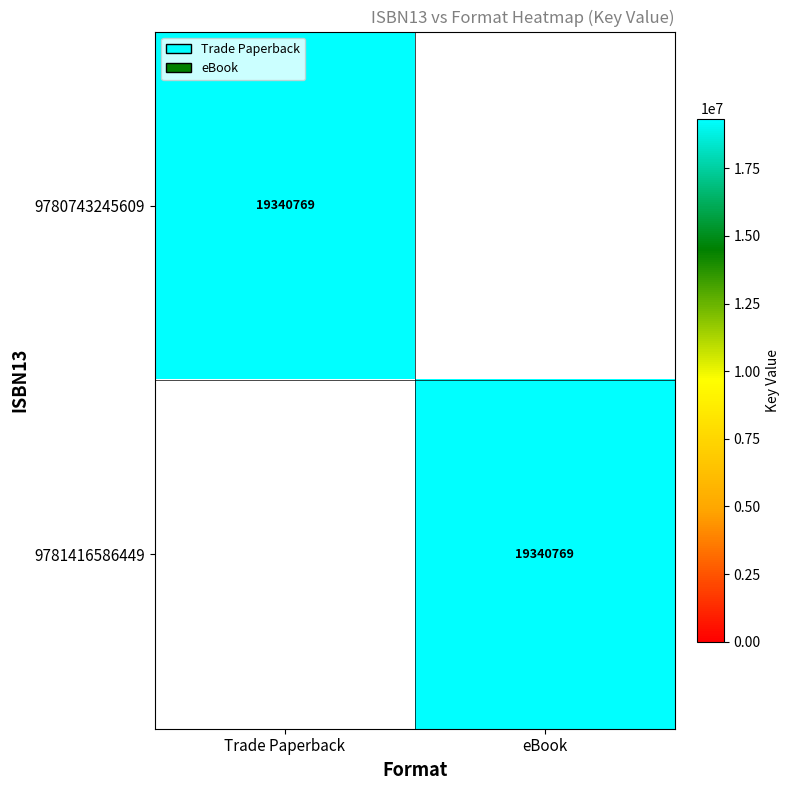

Is it true that 9780743245609 equals 19340769 at Trade Paperback?

True